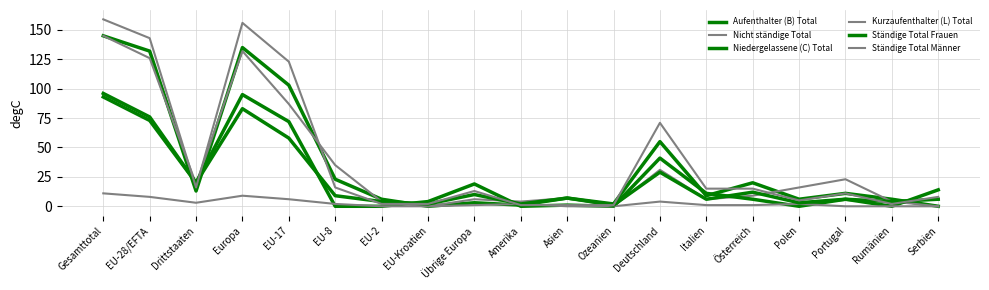

How many interior local peaks does the Kurzaufenthalter (L) Total series have?

4